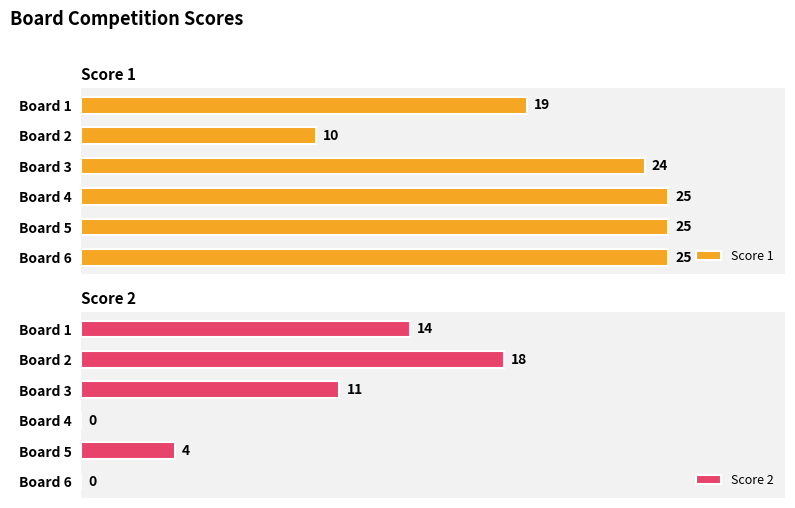

Where is Score 1 nearest to the value 17?

Board 1